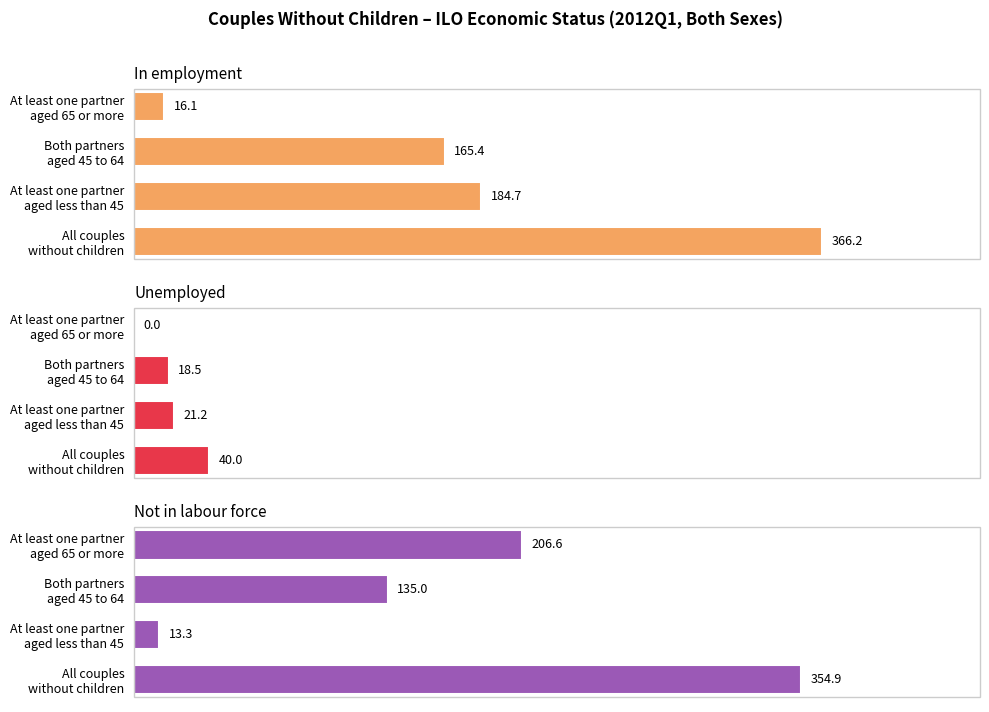

Rank the series by their maximum value, from lowest to highest.

Unemployed, Not in labour force, In employment